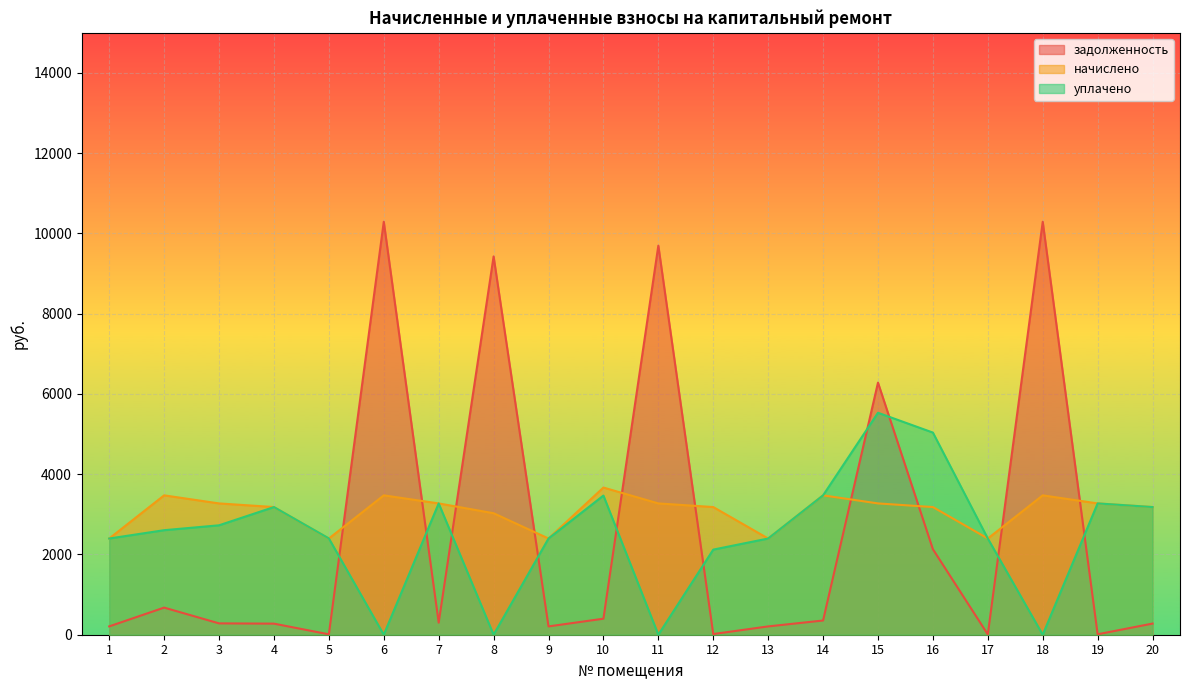

Between 14 and 10, which is larger?

10